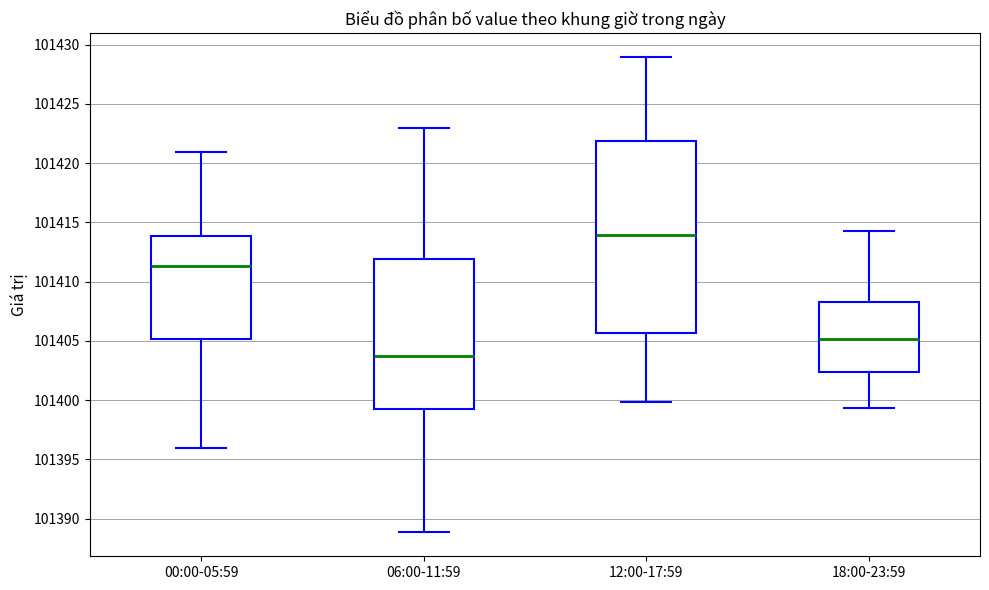

Where does the upper whisker of the box for 06:00-11:59 end on the y-axis? The values are not printed on the chart, so give them approximately, as read against the axis.

101423.0